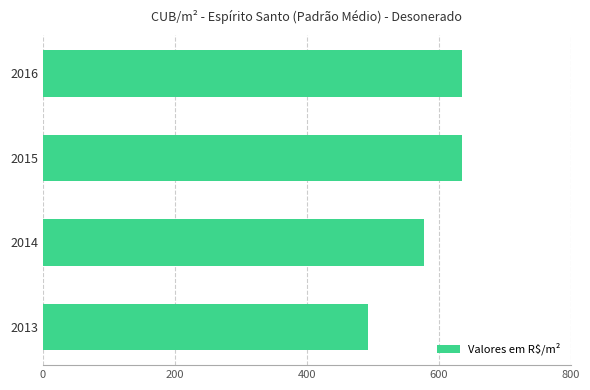

How many bars are there in total?

4